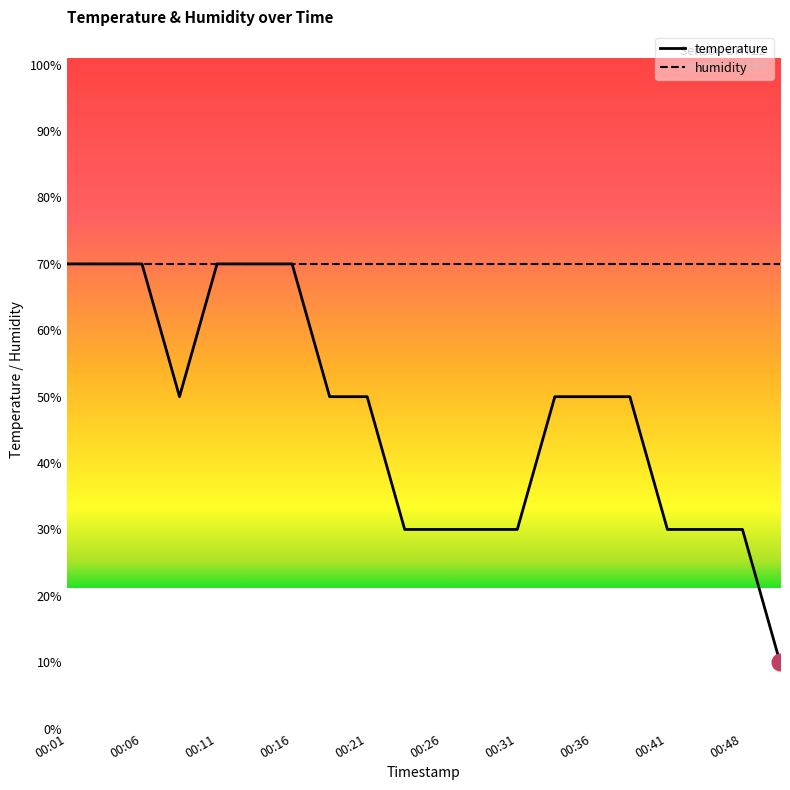

How many data points are less than 49?

8